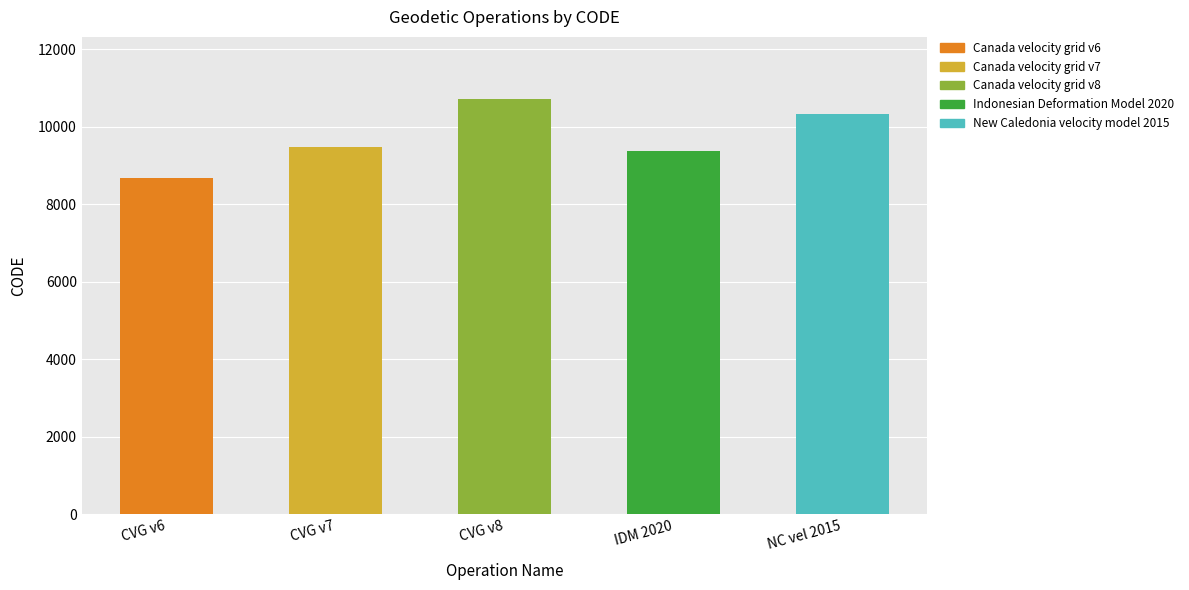

Which label corresponds to the smallest value in the chart?

Canada velocity grid v6